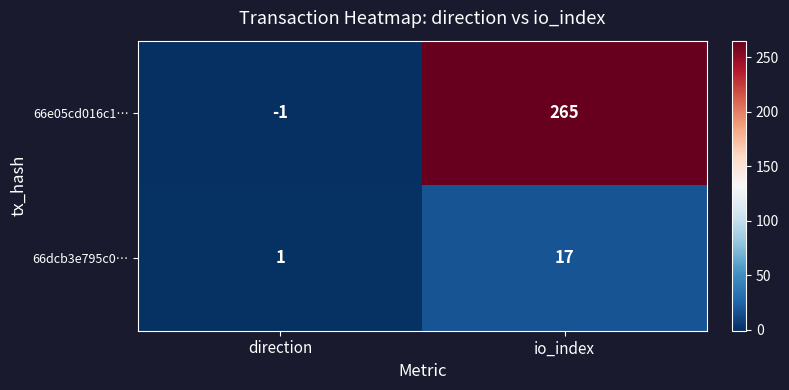

Read the 66e05cd016c1… value at io_index.

265